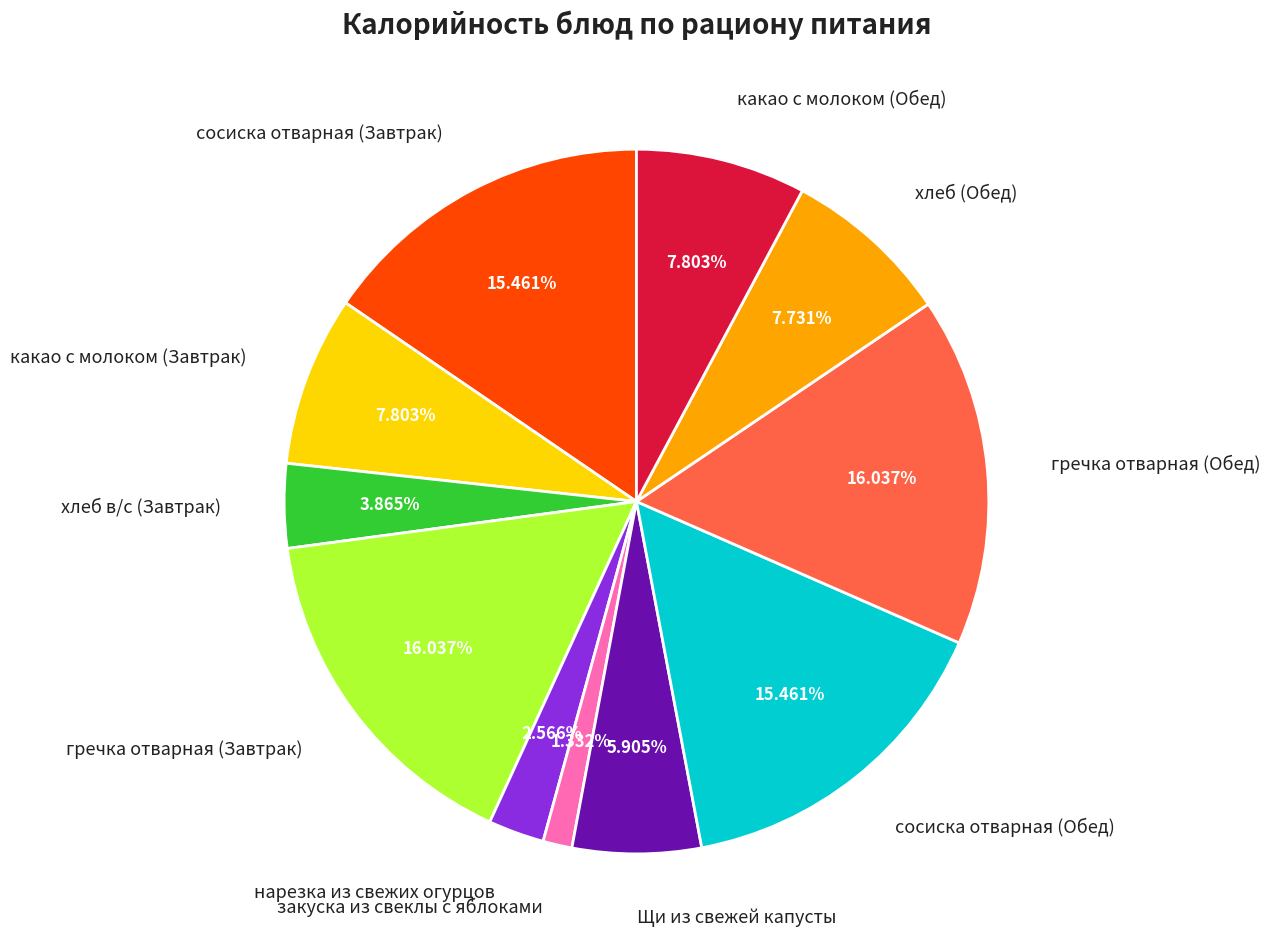

Does any single category account for the majority?

No